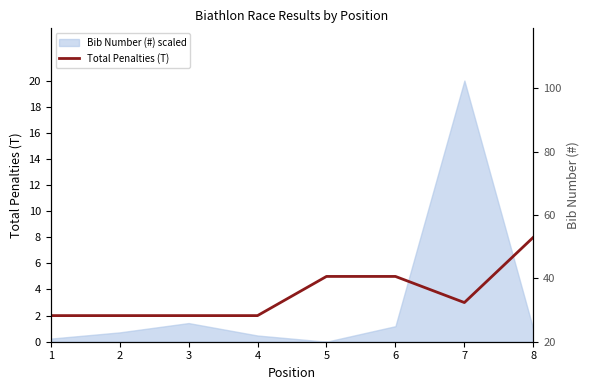

What is the difference between the maximum and minimum values?

6